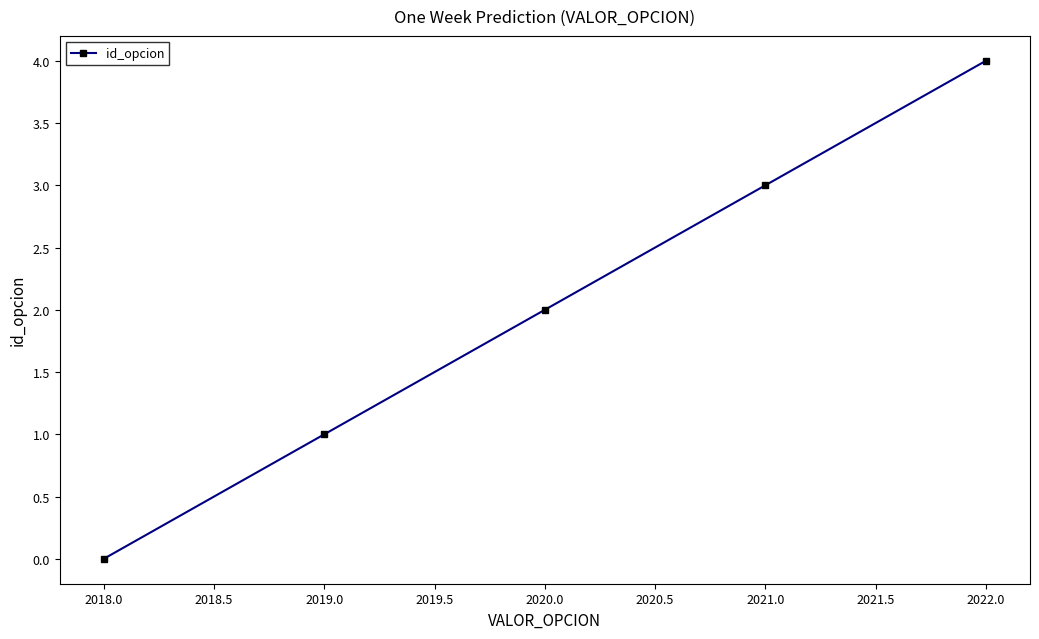

The chart shows a value of 2 at 2020.0. True or false?

True